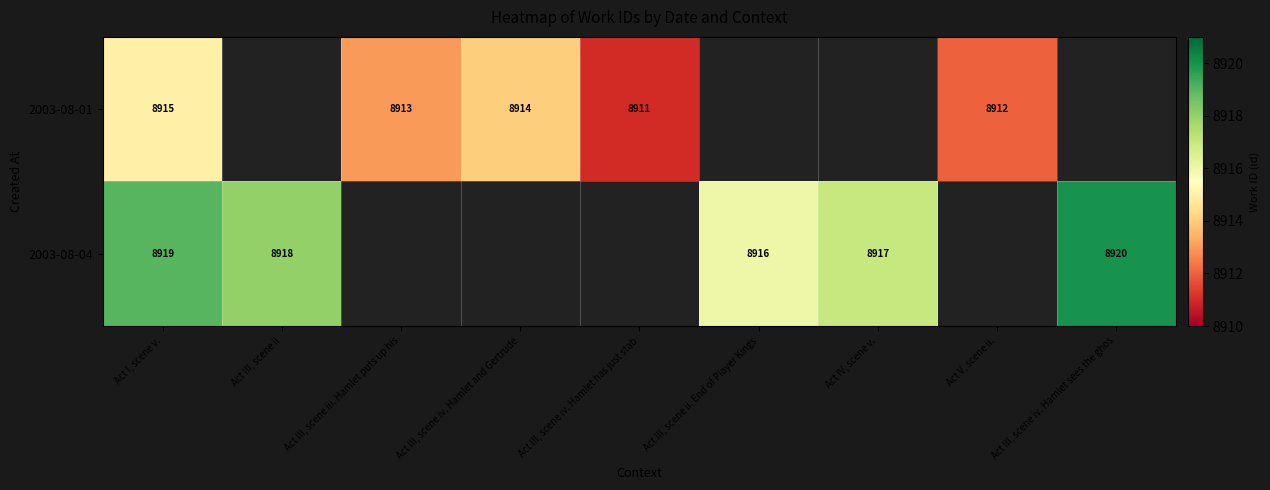

How many categories are shown in the chart?

9